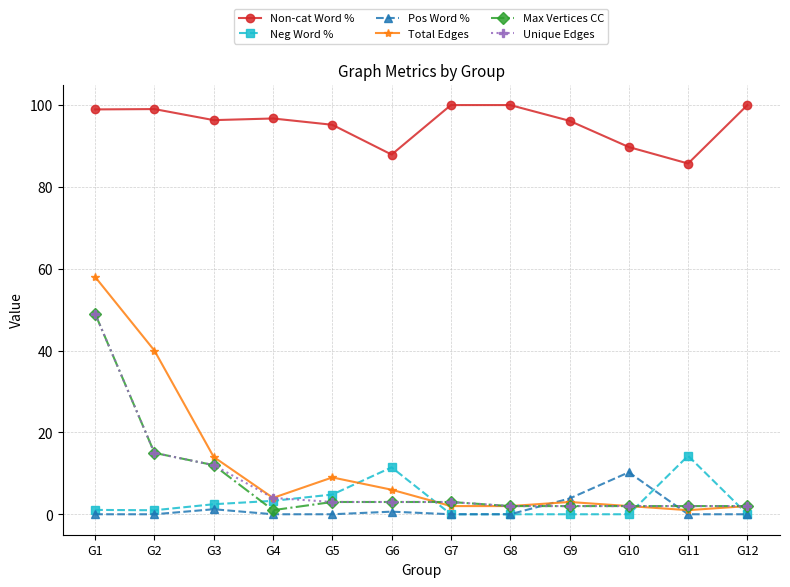

What is the minimum value for Non-cat Word %?

85.7